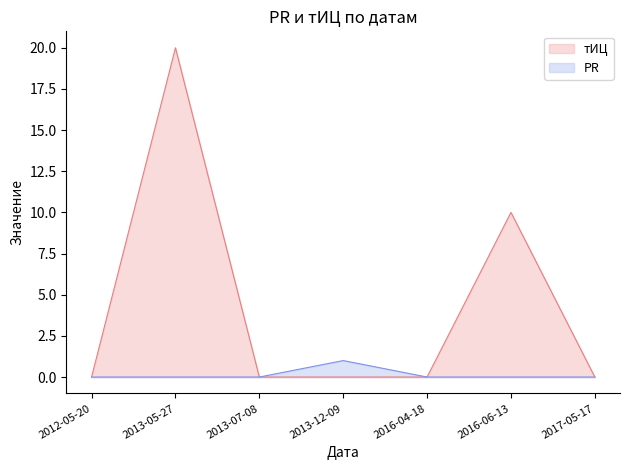

Rank the series by their maximum value, from lowest to highest.

PR, тИЦ